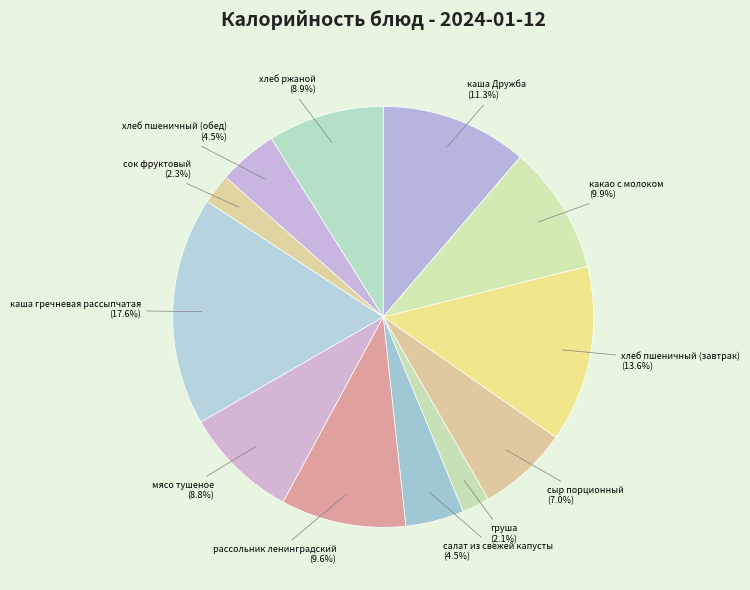

To the nearest percent, what percentage of the pie is хлеб пшеничный (завтрак)?

14%